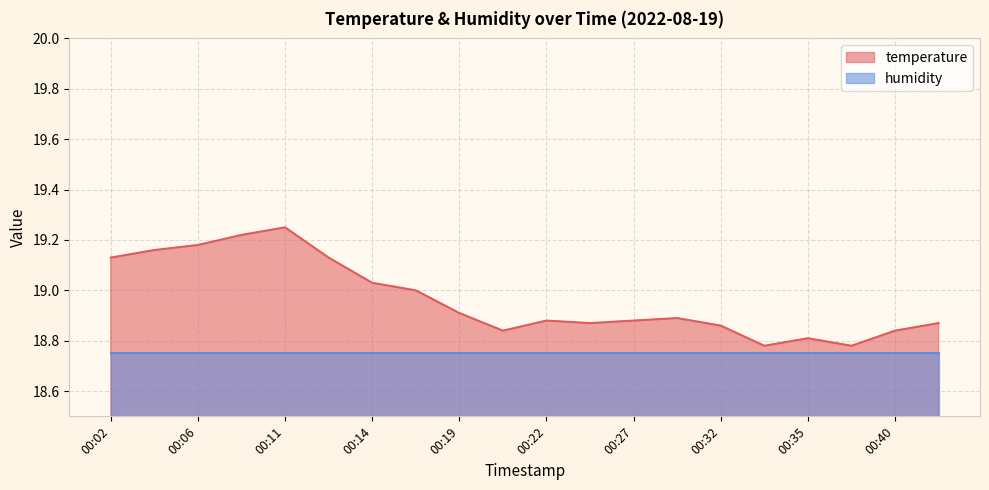

What value does the data have at 00:02?

19.1